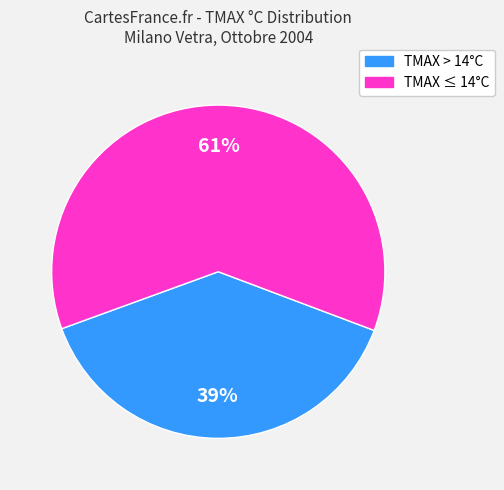

To the nearest percent, what is the average slice percentage?

50%